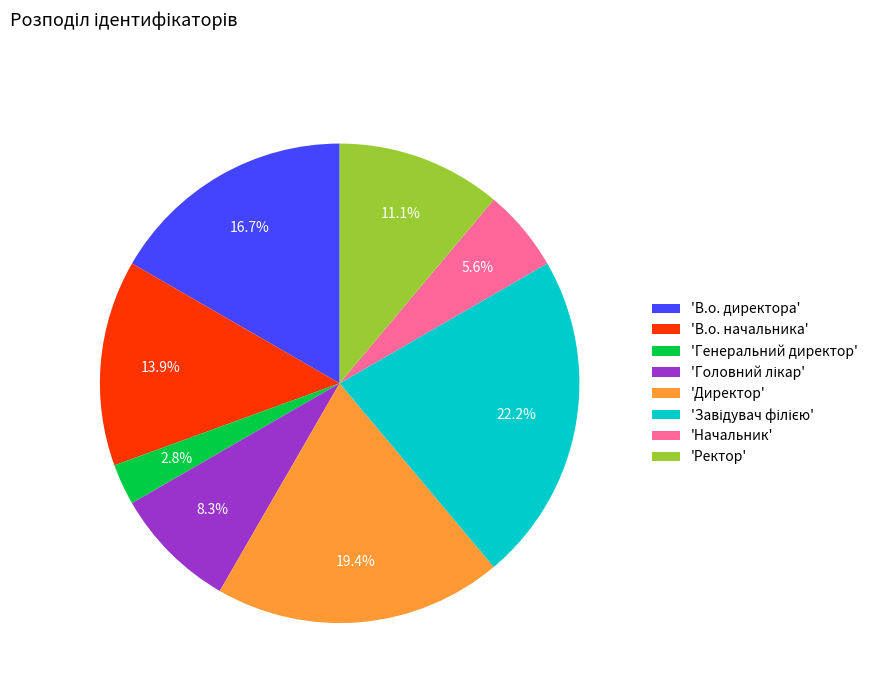

Between 'Ректор' and 'Генеральний директор', which is larger?

'Ректор'